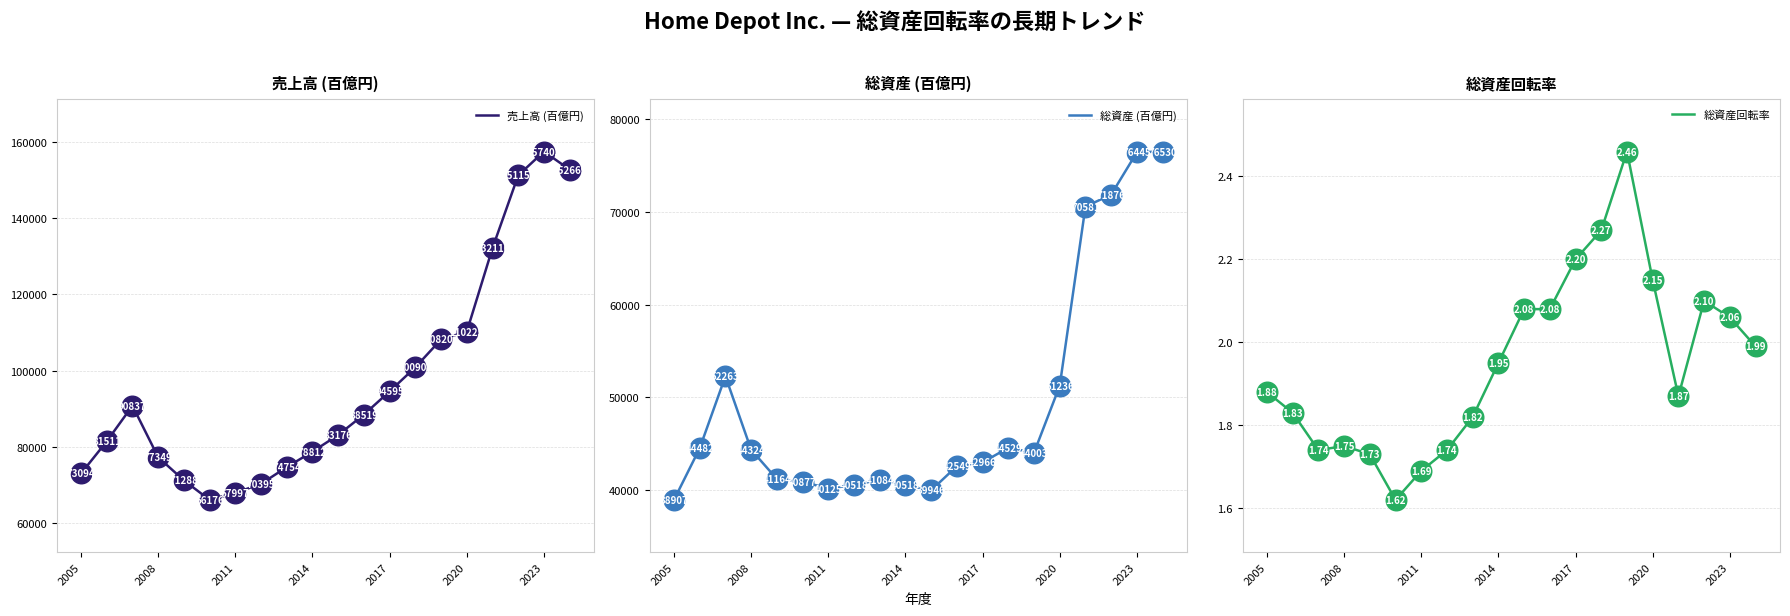

Which series reaches the maximum Y coordinate?

売上高 (百億円)